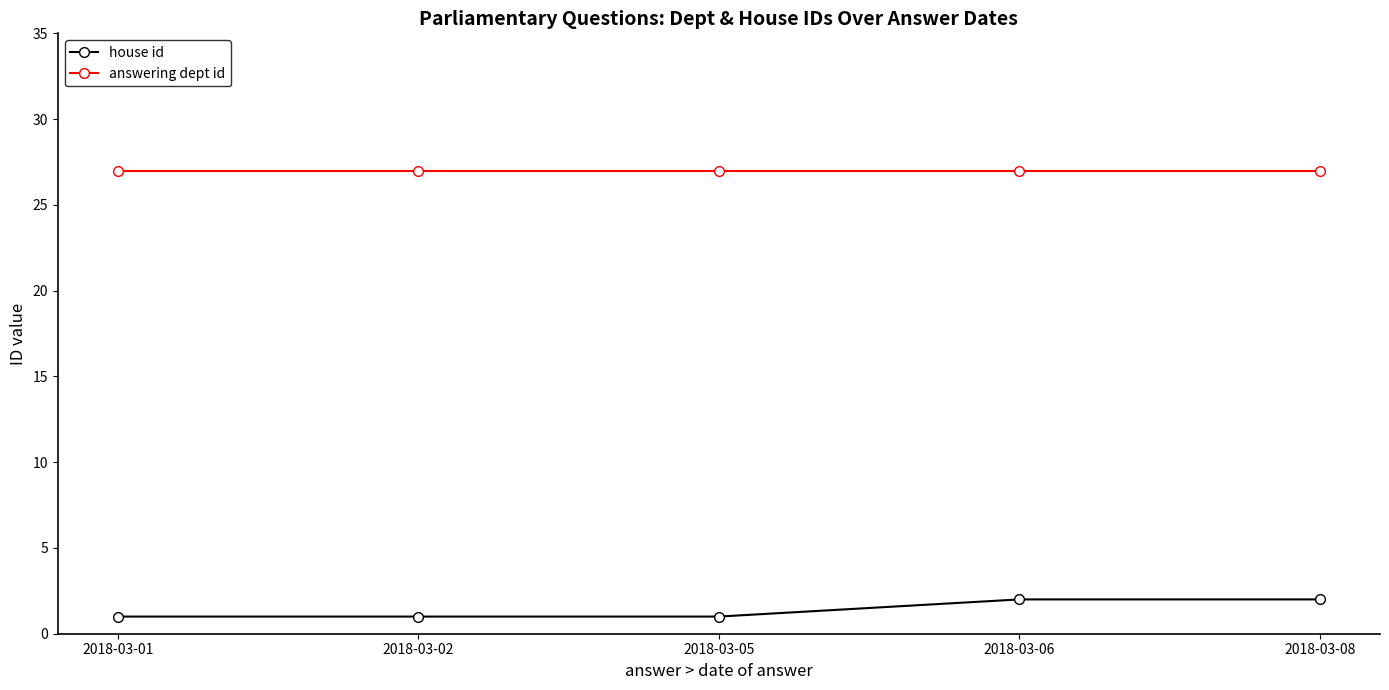

Which series has the largest total across all categories?

answering dept id